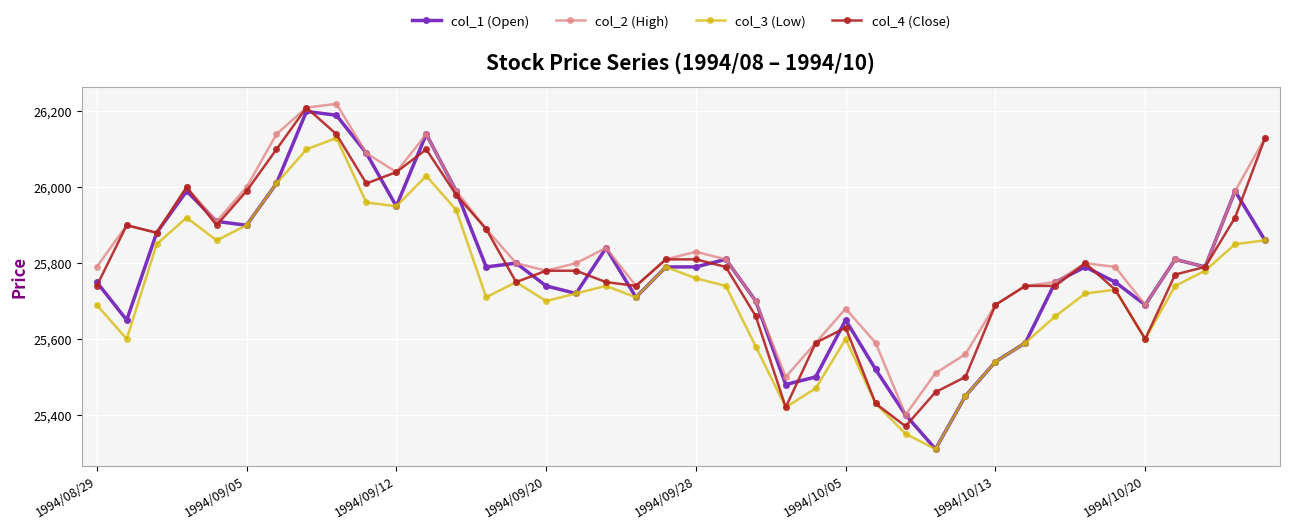

Rank the series by their average value, from lowest to highest.

col_3 (Low), col_1 (Open), col_4 (Close), col_2 (High)